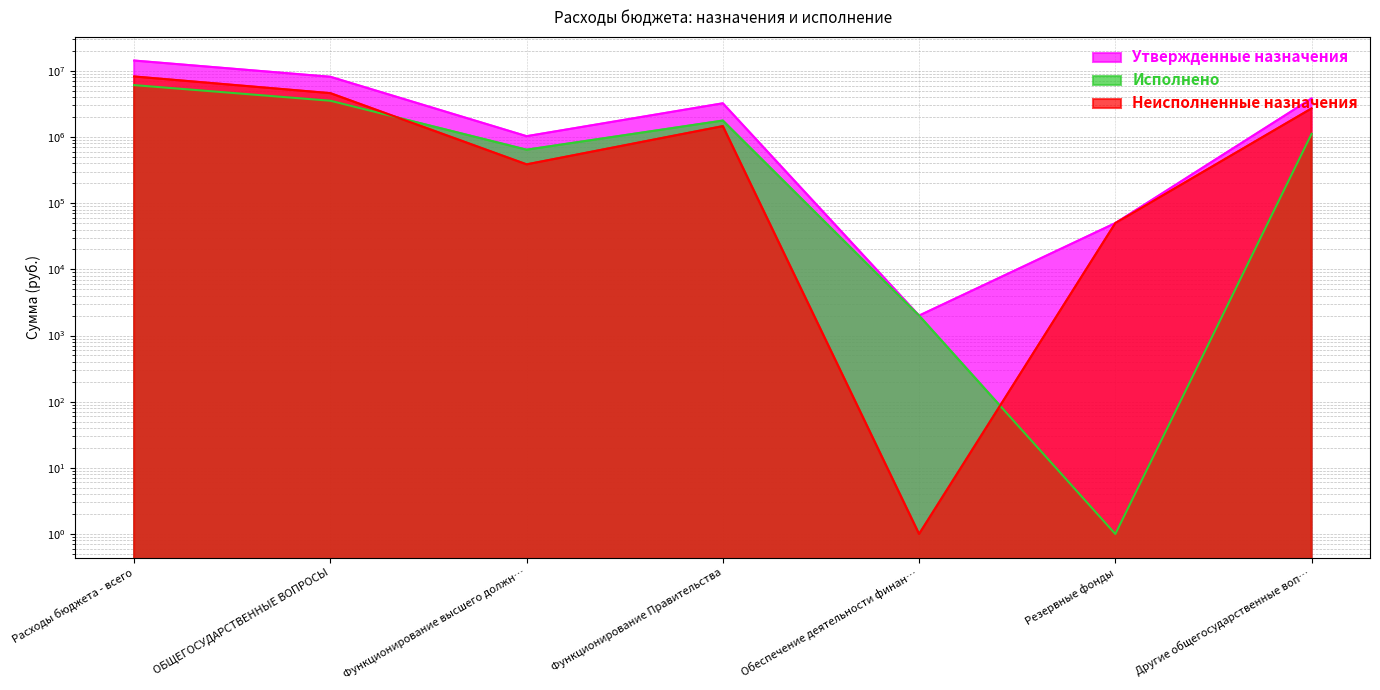

How many distinct data groups are displayed?

3